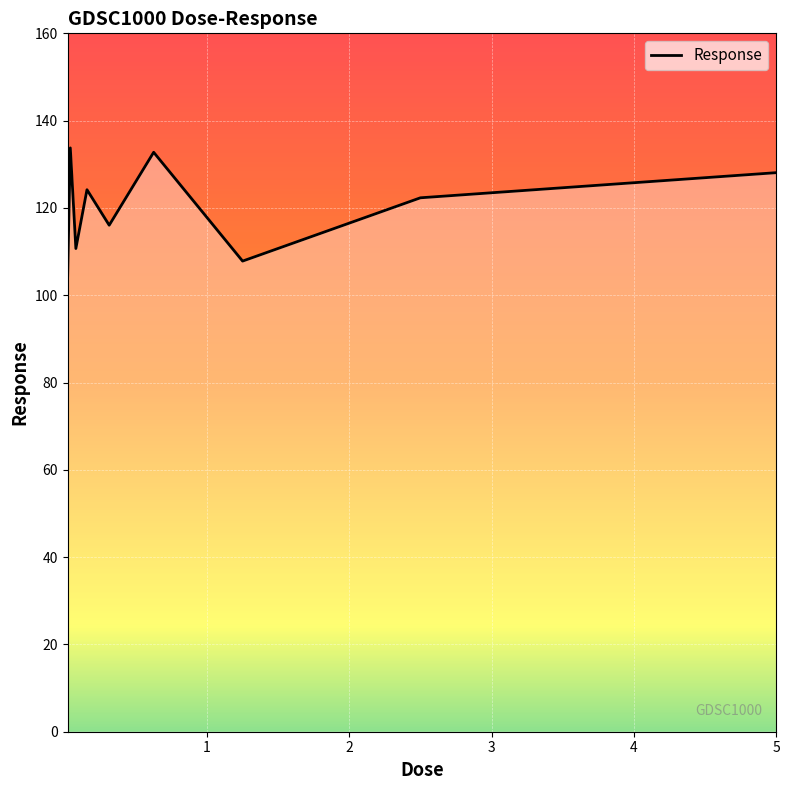

What is the difference between the maximum and minimum values?

30.8